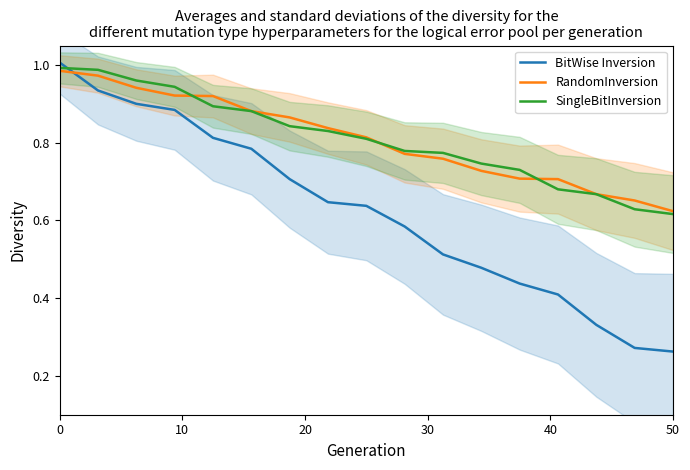

How many intersections are there between RandomInversion and BitWise Inversion?

1